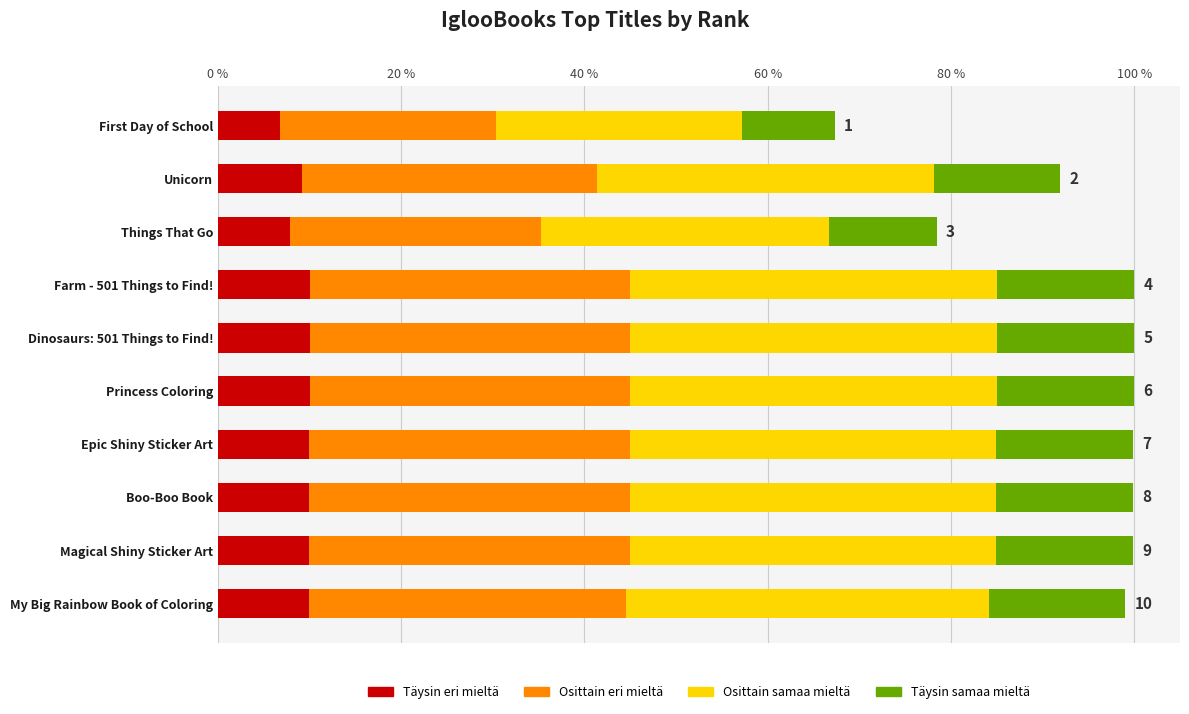

What are all the series names shown in the legend?

Täysin eri mieltä, Osittain eri mieltä, Osittain samaa mieltä, Täysin samaa mieltä